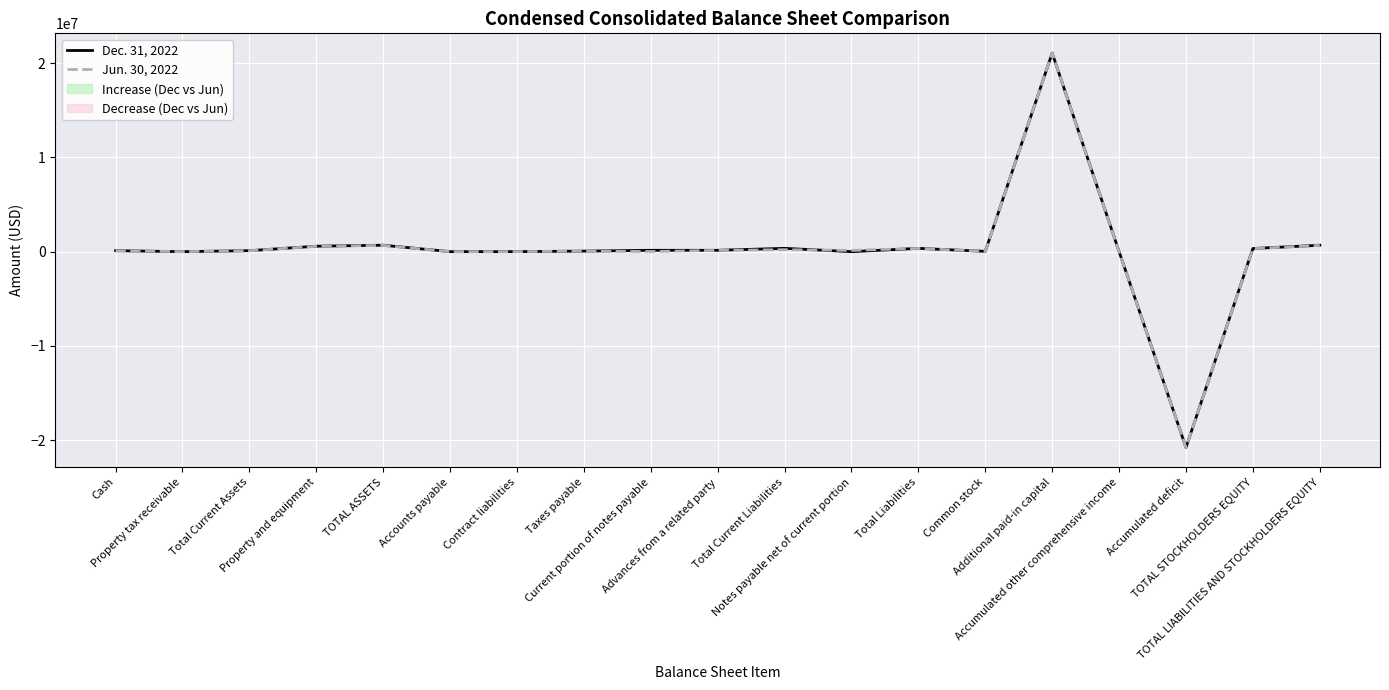

What is the difference between the Dec. 31, 2022 values at Common stock and Accumulated deficit?

20798536